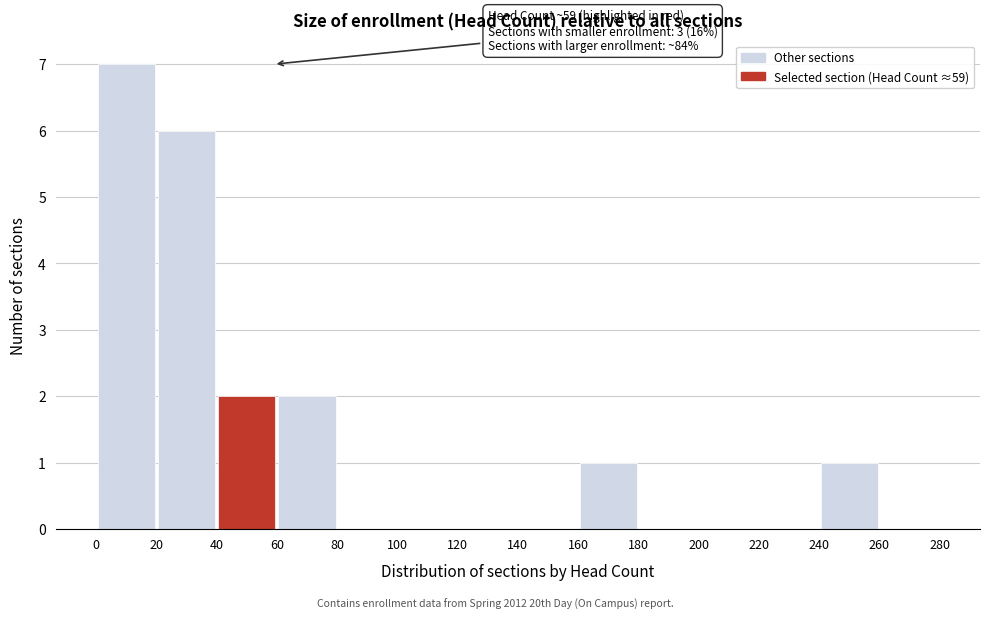

Which range on the x-axis has the tallest bar?

0 to 20